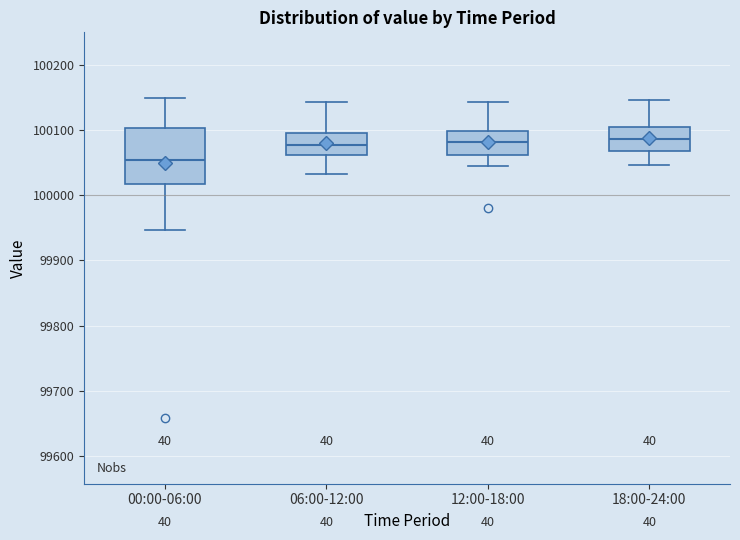

Where does the lower whisker of the box for 06:00-12:00 end on the y-axis? The values are not printed on the chart, so give them approximately, as read against the axis.

100030